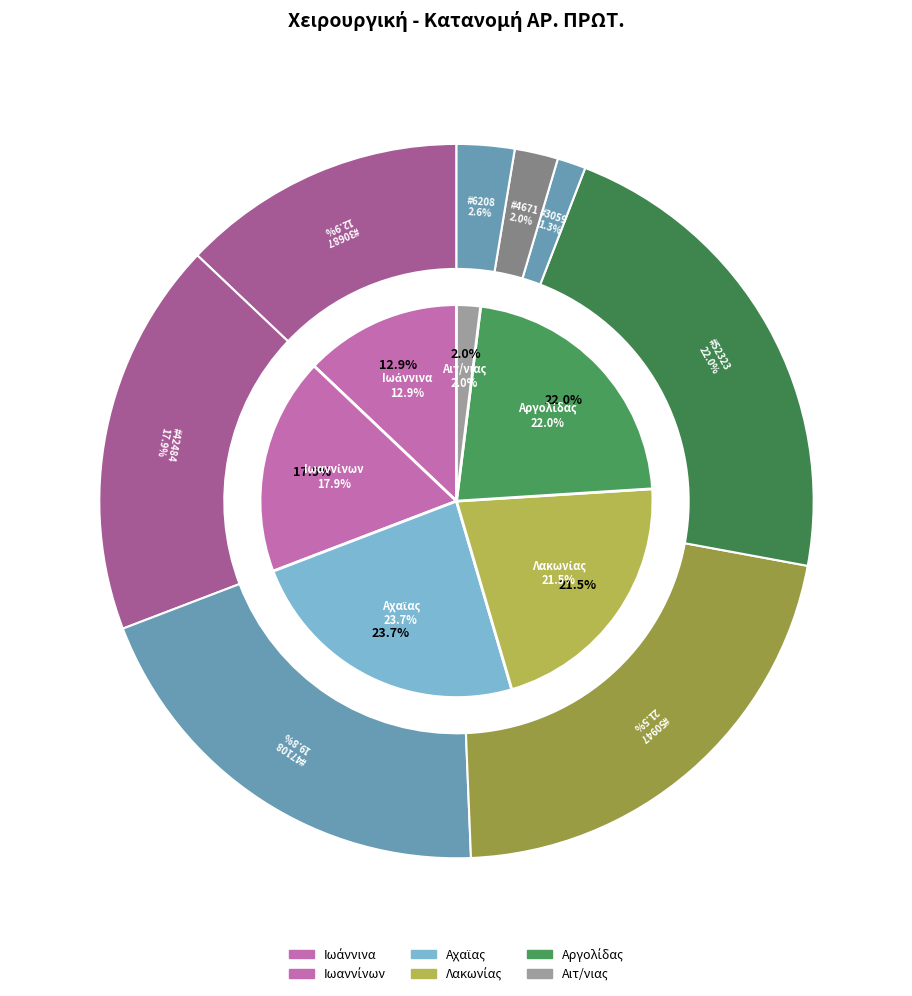

How many segments does this pie chart have?

8